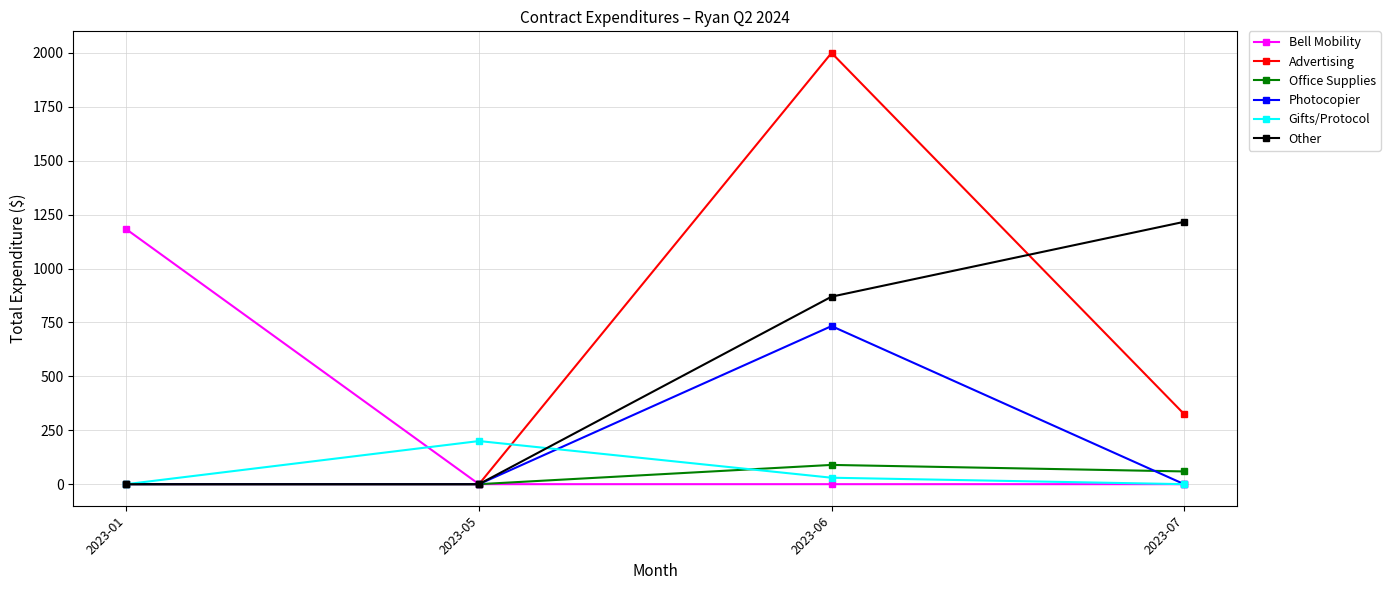

Is this an area chart (filled region under the line)?

No